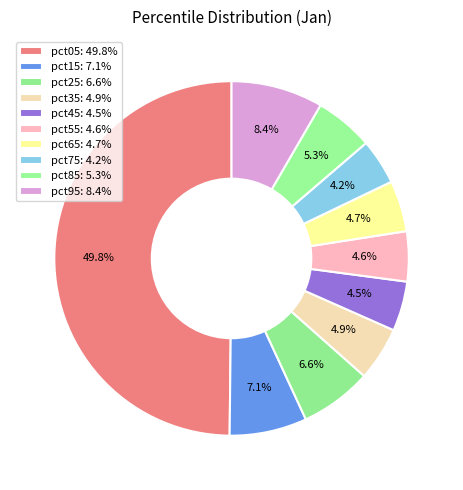

Rank the categories by value from lowest to highest.

pct75, pct45, pct55, pct65, pct35, pct85, pct25, pct15, pct95, pct05